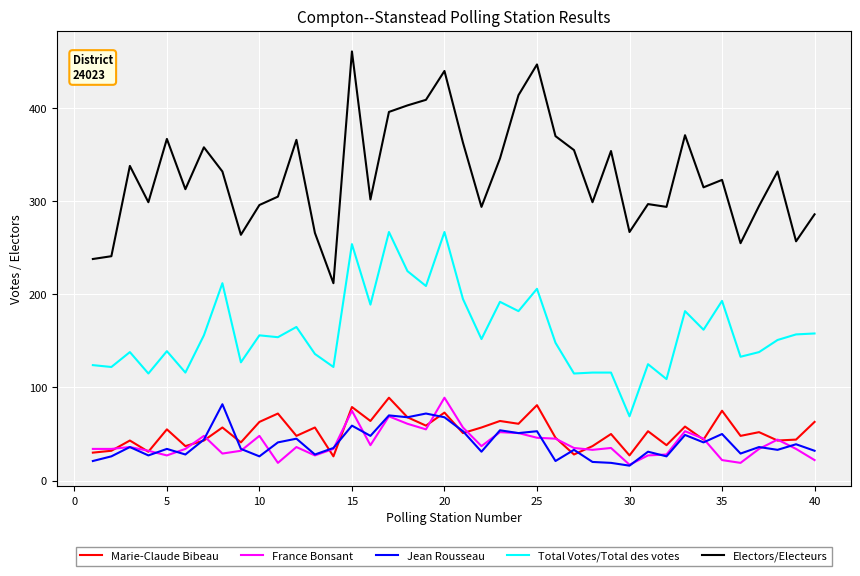

Which series has the widest spread of values?

Electors/Electeurs